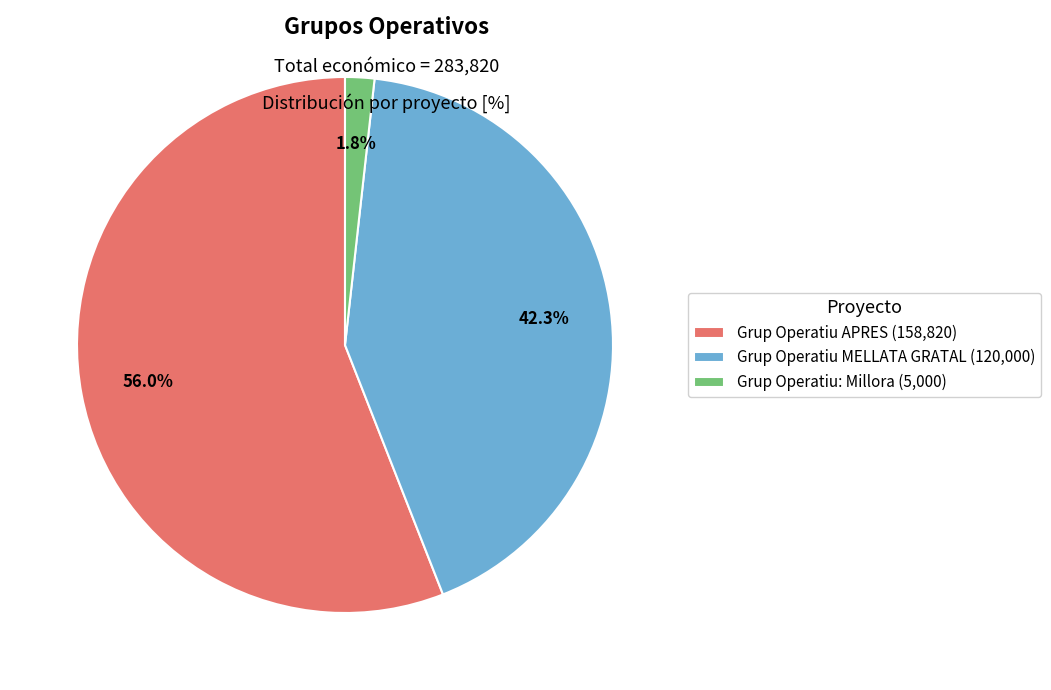

Which category accounts for the majority?

Grup Operatiu APRES